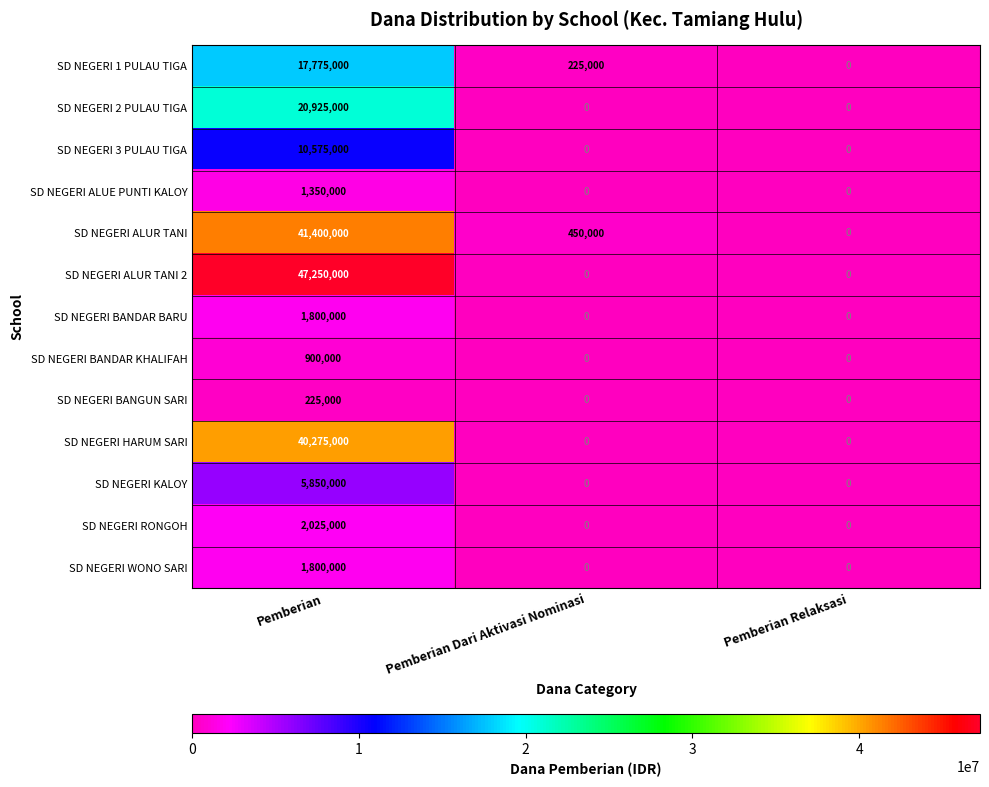

Which category has the highest value in the SD NEGERI 1 PULAU TIGA series?

Pemberian